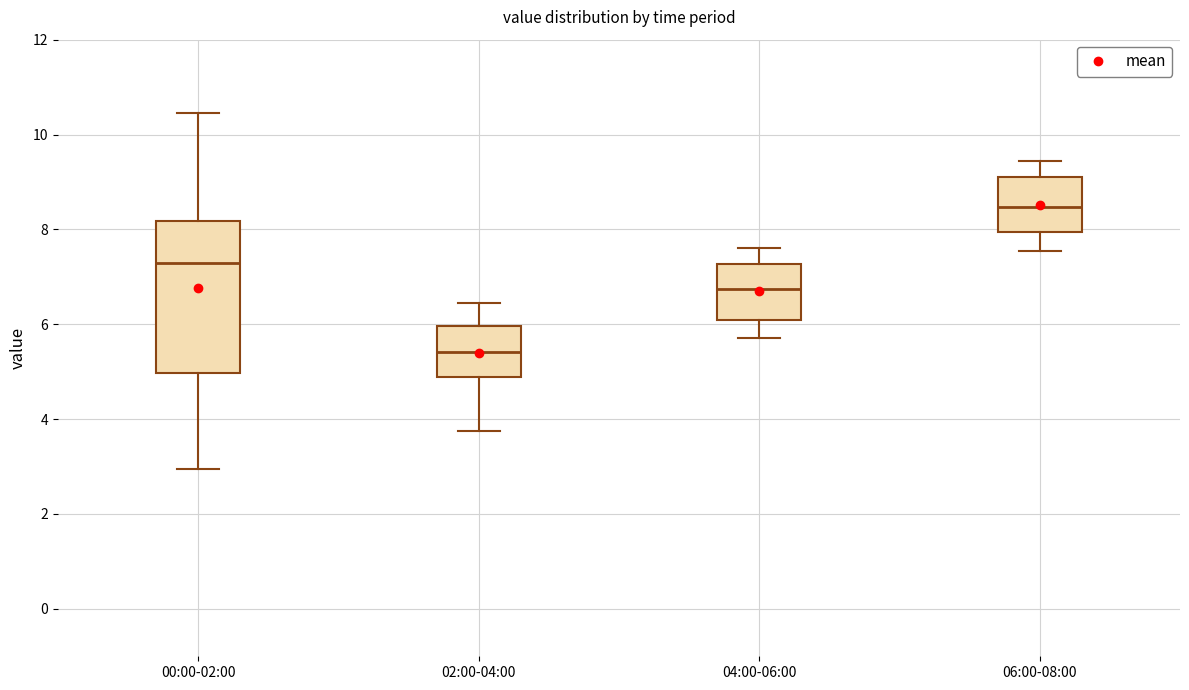

Reading left to right, read every box against the y-axis: the position of its median line, the range the box covers, and the ends of its whiskers. The values are not printed on the chart, so give them approximately, as read against the axis.

00:00-02:00: median 7.2, box 5.0 to 8.2, whiskers 3.0 to 10.4
02:00-04:00: median 5.4, box 4.8 to 6.0, whiskers 3.8 to 6.4
04:00-06:00: median 6.8, box 6.2 to 7.2, whiskers 5.8 to 7.6
06:00-08:00: median 8.4, box 8.0 to 9.2, whiskers 7.6 to 9.4